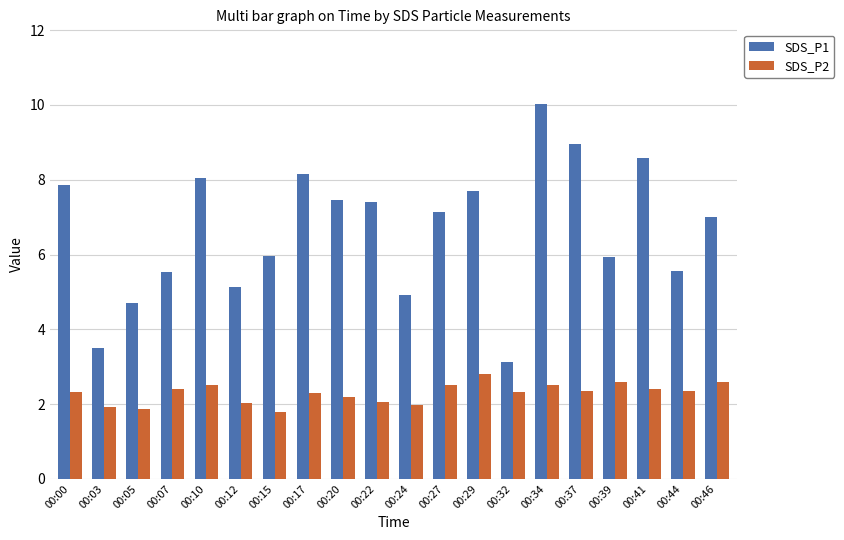

What is the average value of the SDS_P1 series?

6.6